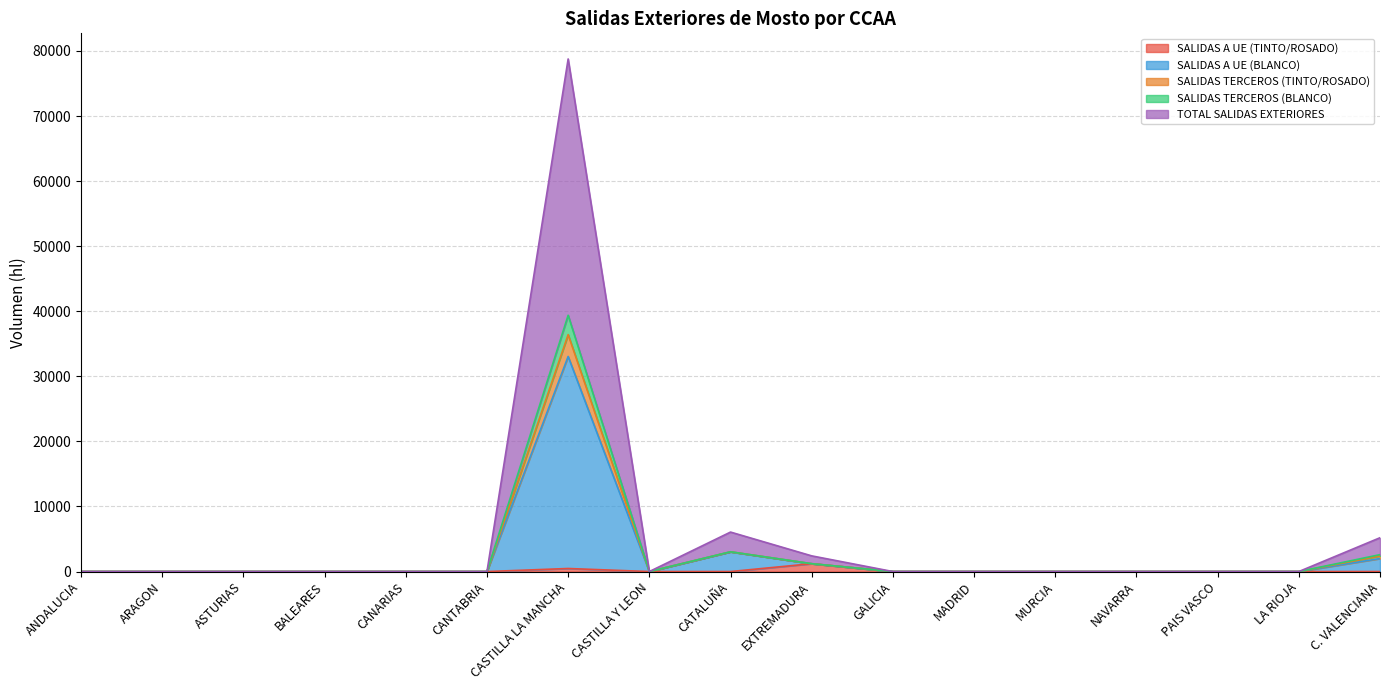

Is it true that SALIDAS TERCEROS (TINTO/ROSADO) equals 19184 at PAIS VASCO?

False